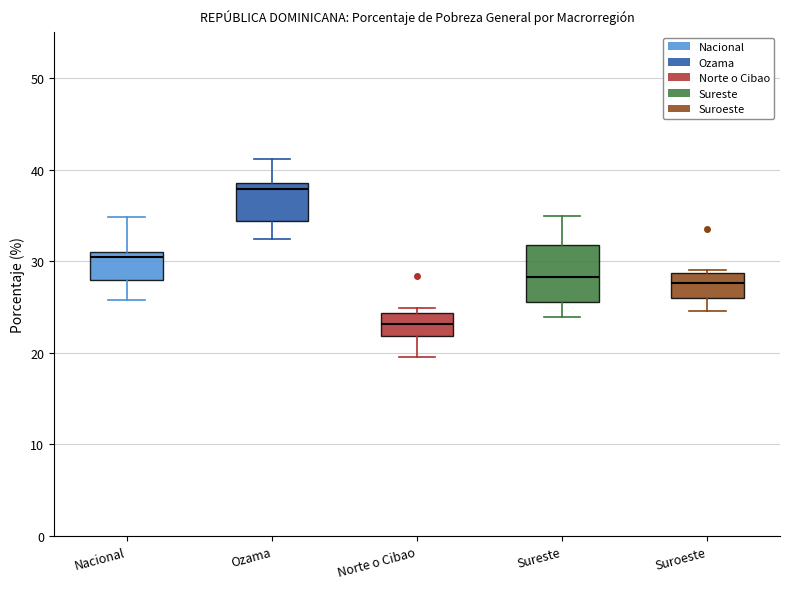

Comparing the boxes themselves (not the whiskers), which one is the tallest?

Sureste